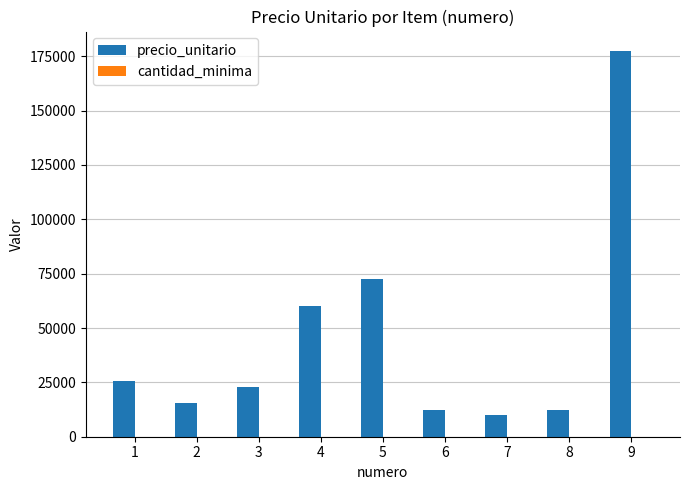

At which category is the sum across all series the highest?

9